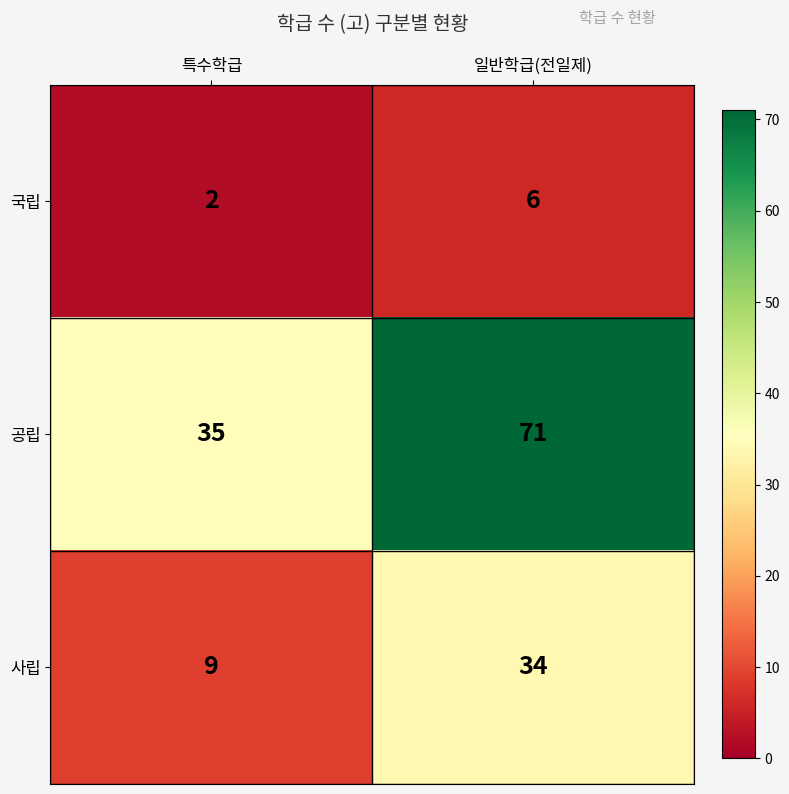

What is the sum of all 공립 values?

106